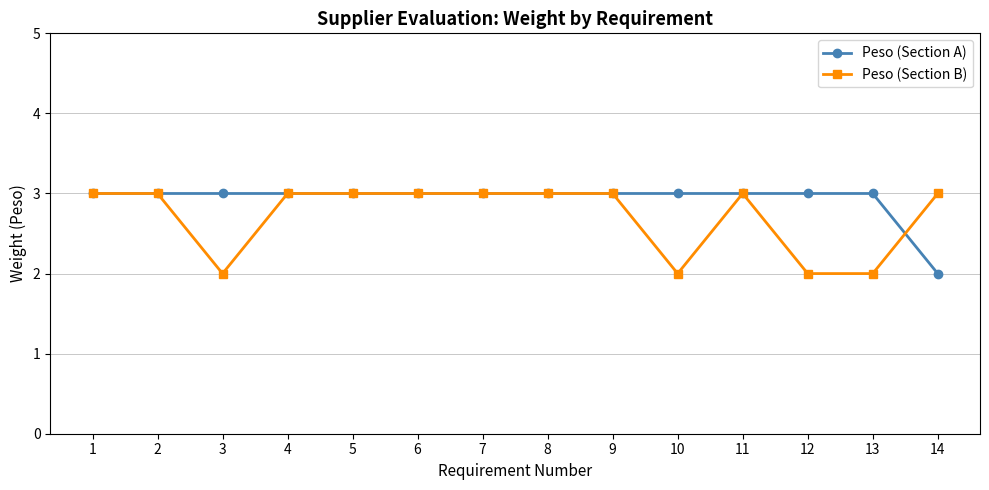

What is the value of the Peso (Section A) point at the 9th from the left?

3